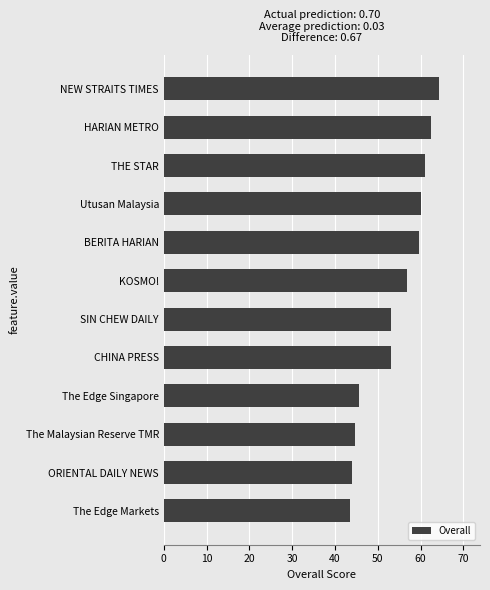

True or false: the data shows 71.0 at The Malaysian Reserve TMR.

False